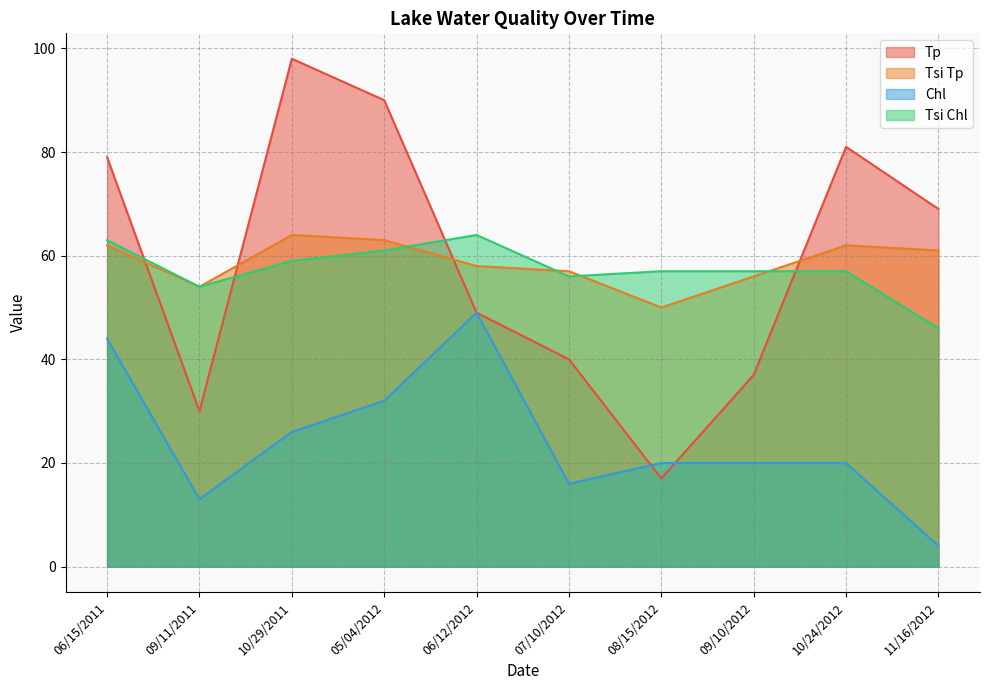

Is the value of Tp at 11/16/2012 greater than the value of Tsi Tp at 07/10/2012?

Yes